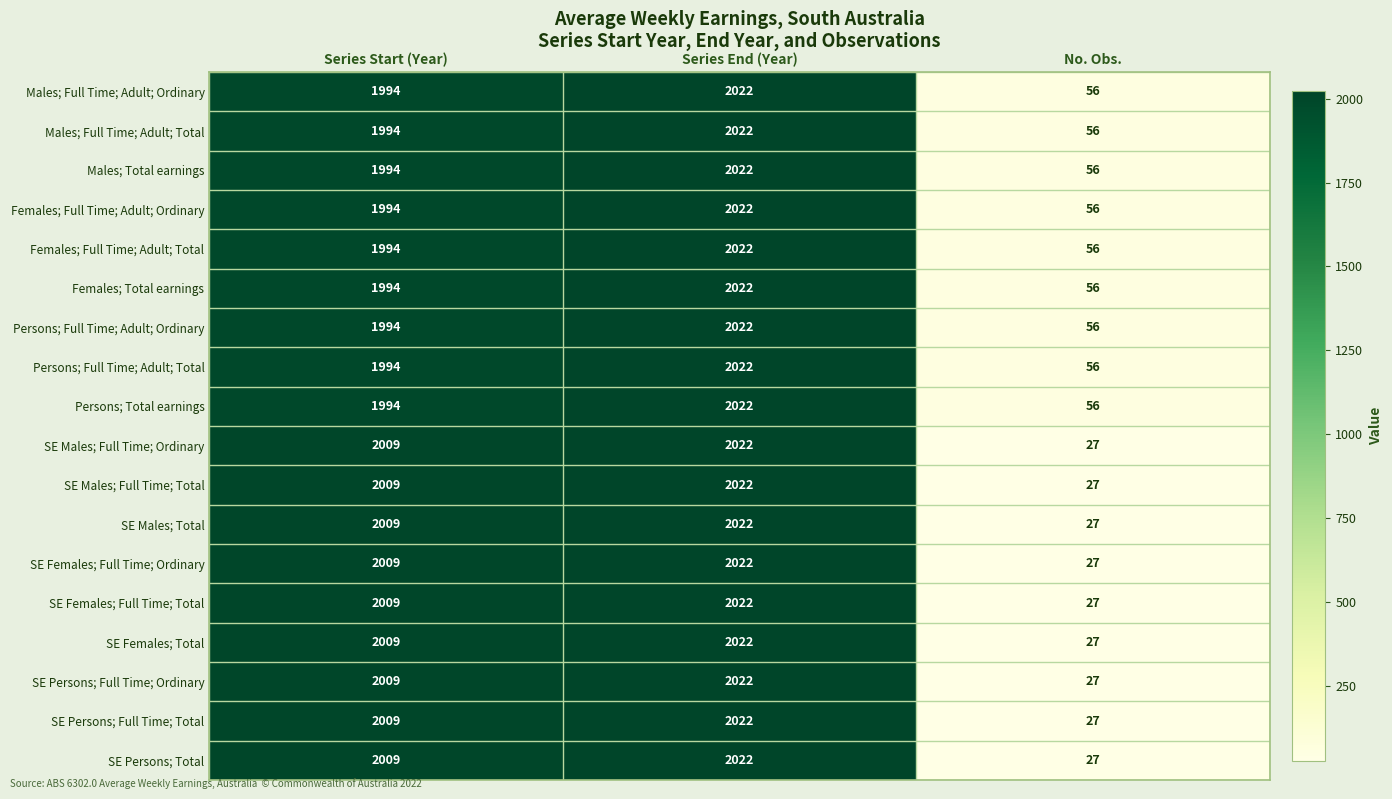

What is the total value across all series at Series End (Year)?

36396